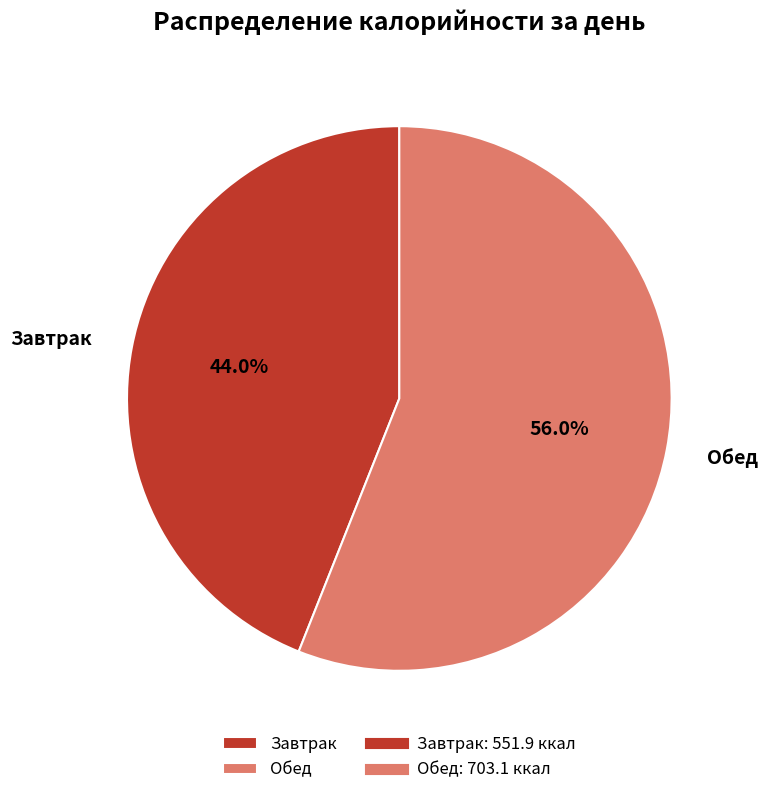

What percentage is the Завтрак slice, to the nearest percent?

44%